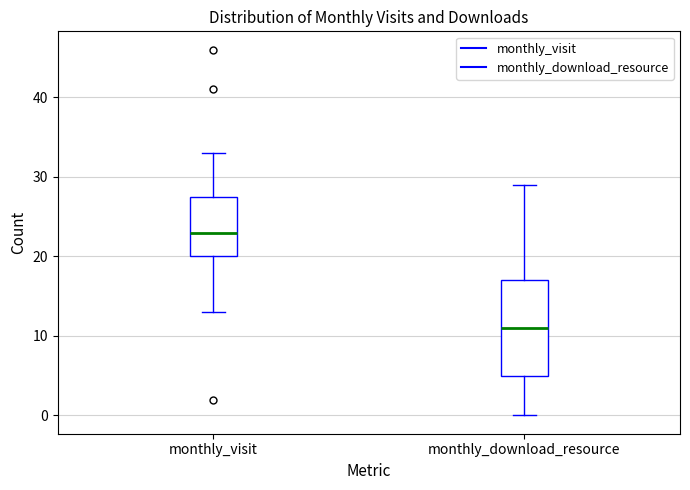

Where is the lower edge of the box for monthly_download_resource on the y-axis? The values are not printed on the chart, so give them approximately, as read against the axis.

5